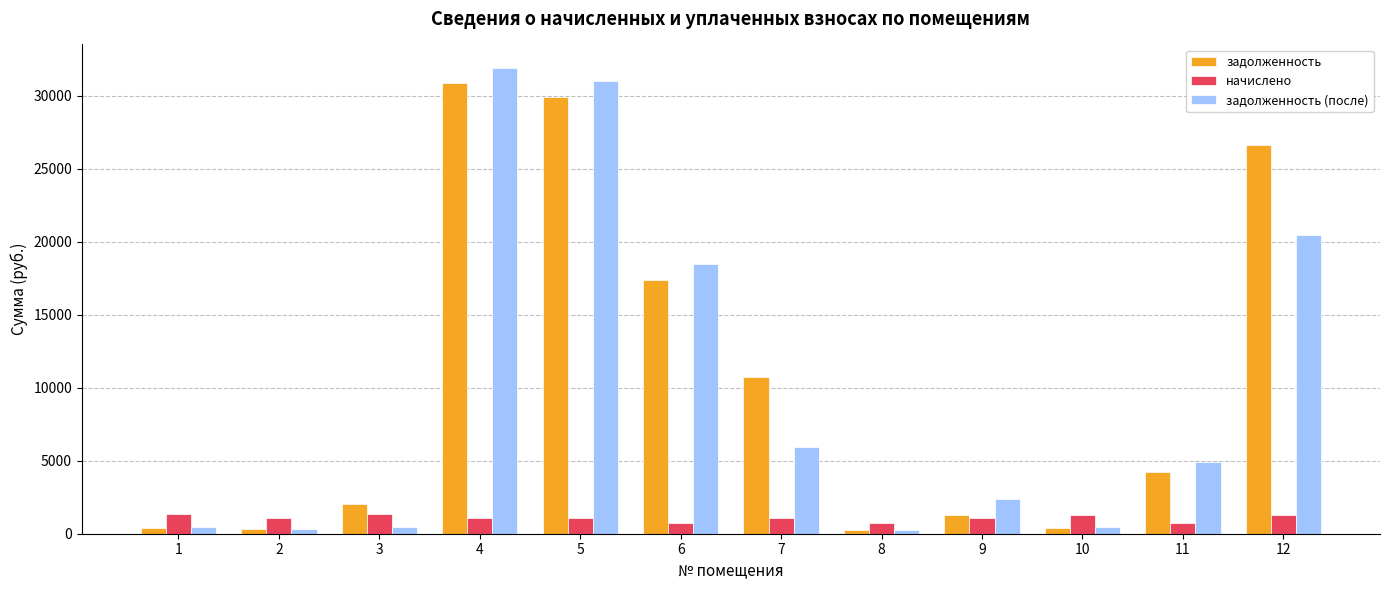

Rank the series by their maximum value, from lowest to highest.

начислено, задолженность, задолженность (после)